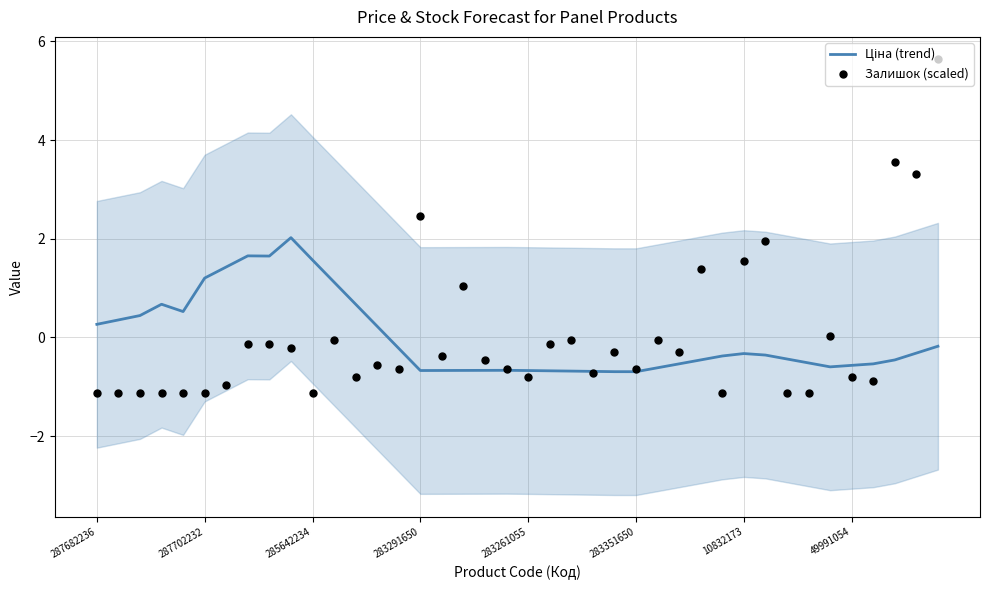

Which series reaches the maximum Y coordinate?

Залишок (scaled)